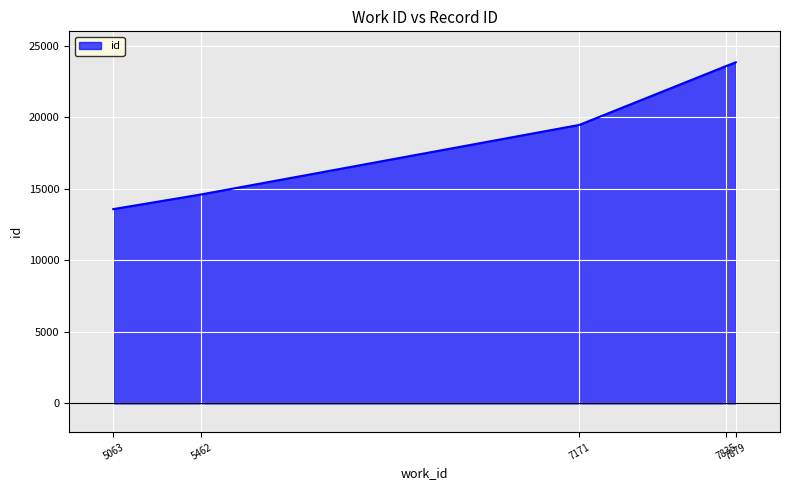

Reading right to left, extract all data points from this chart.

23834	23573	19462	14609	13580